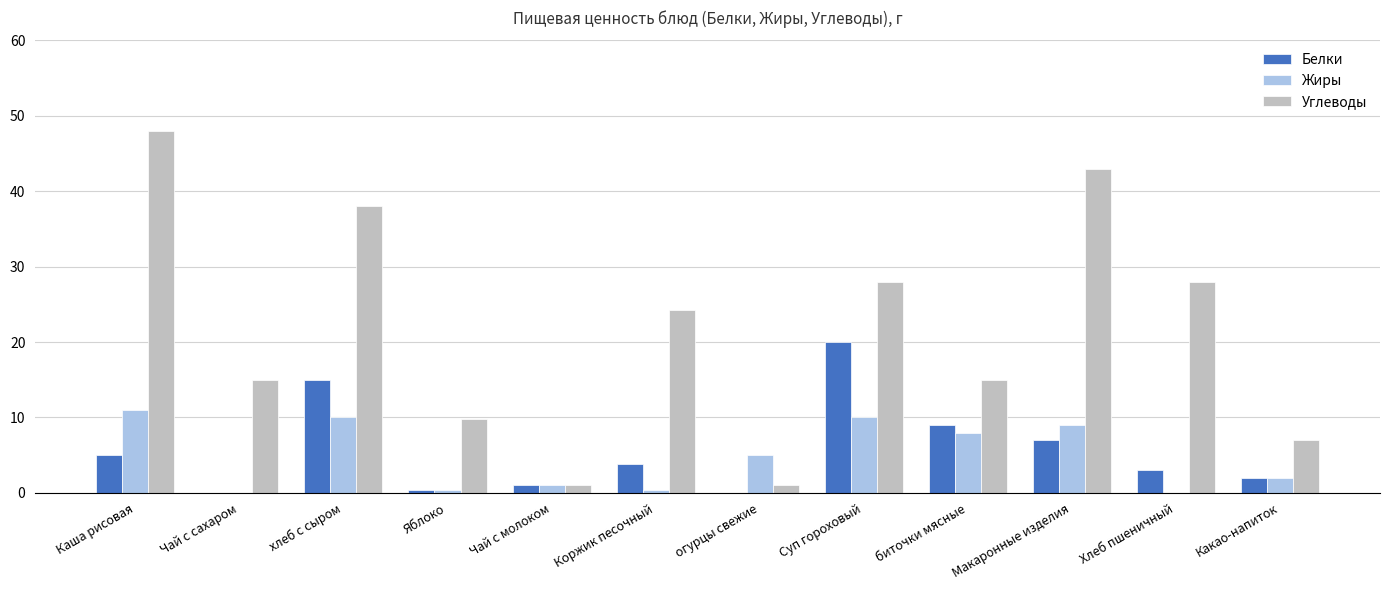

True or false: Белки has a value of 9.9 at Макаронные изделия.

False